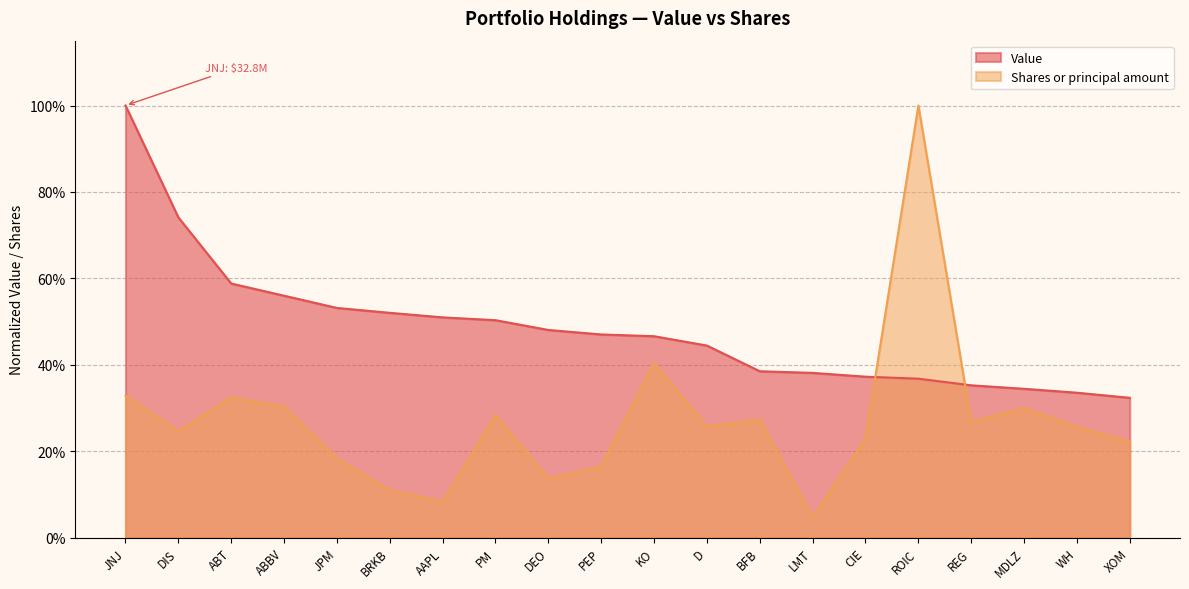

Reading left to right, list all the values displayed in this chart.

Value: 1.0	0.7	0.6	0.6	0.5	0.5	0.5	0.5	0.5	0.5	0.5	0.4	0.4	0.4	0.4	0.4	0.4	0.3	0.3	0.3
Shares or principal amount: 0.3	0.2	0.3	0.3	0.2	0.1	0.1	0.3	0.1	0.2	0.4	0.3	0.3	0.0	0.2	1.0	0.3	0.3	0.3	0.2